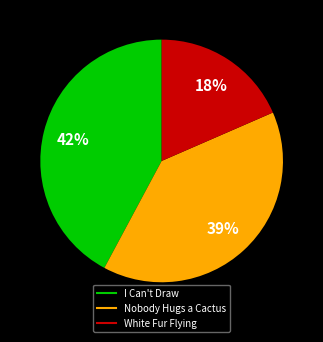

To the nearest percent, what is the difference between the largest and smallest slice percentages?

24%